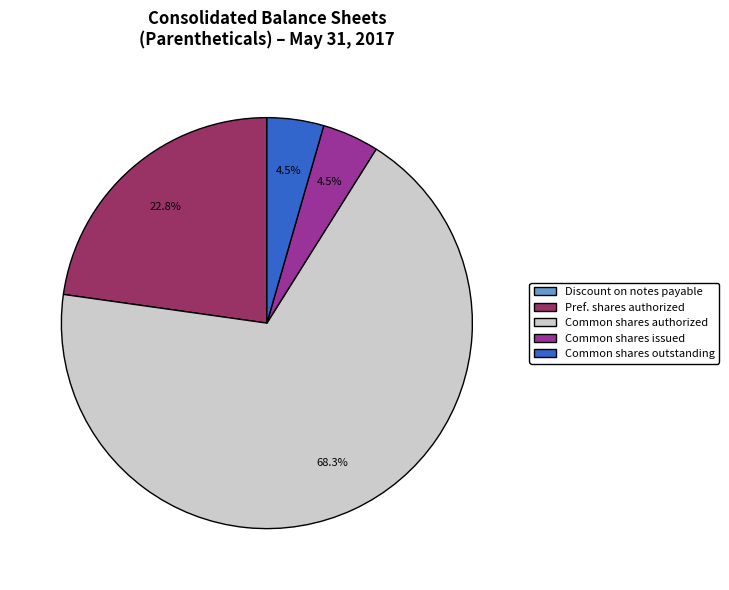

Does any single category account for the majority?

Yes